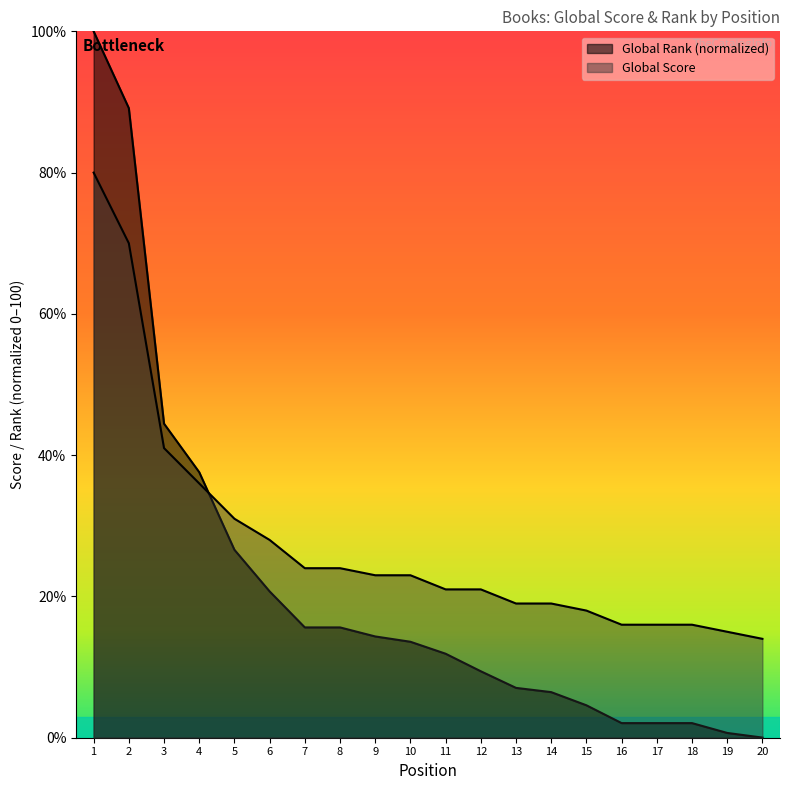

At which label does Global Score reach its minimum?

20